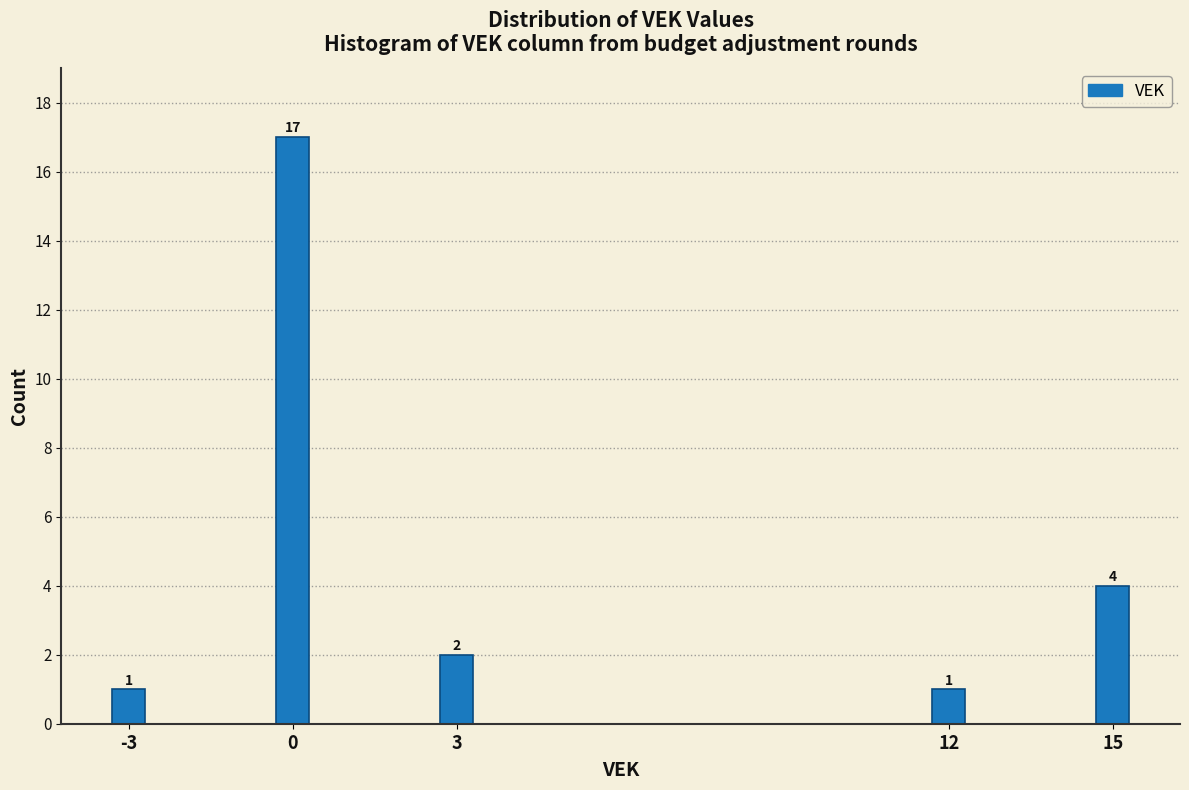

Reading right to left, extract all data points from this chart.

15=4	12=1	3=2	0=17	-3=1